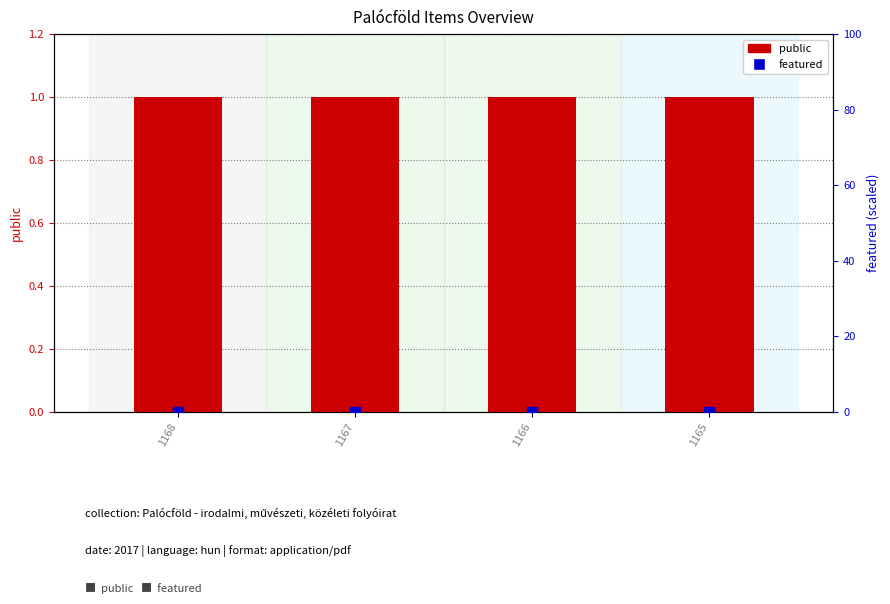

At how many categories does at least one series exceed 0?

4